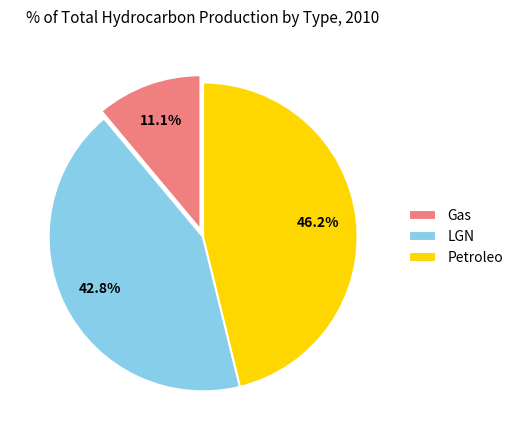

To the nearest percent, what percentage of the pie is Gas?

11%